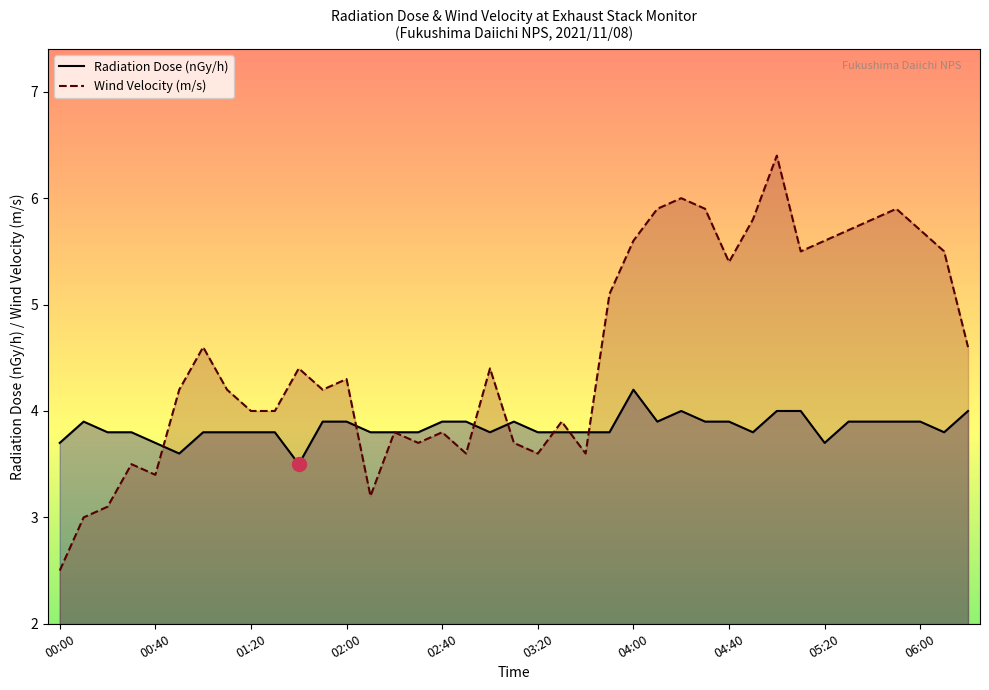

Which has a higher value, 02:10 or 03:30?

02:10